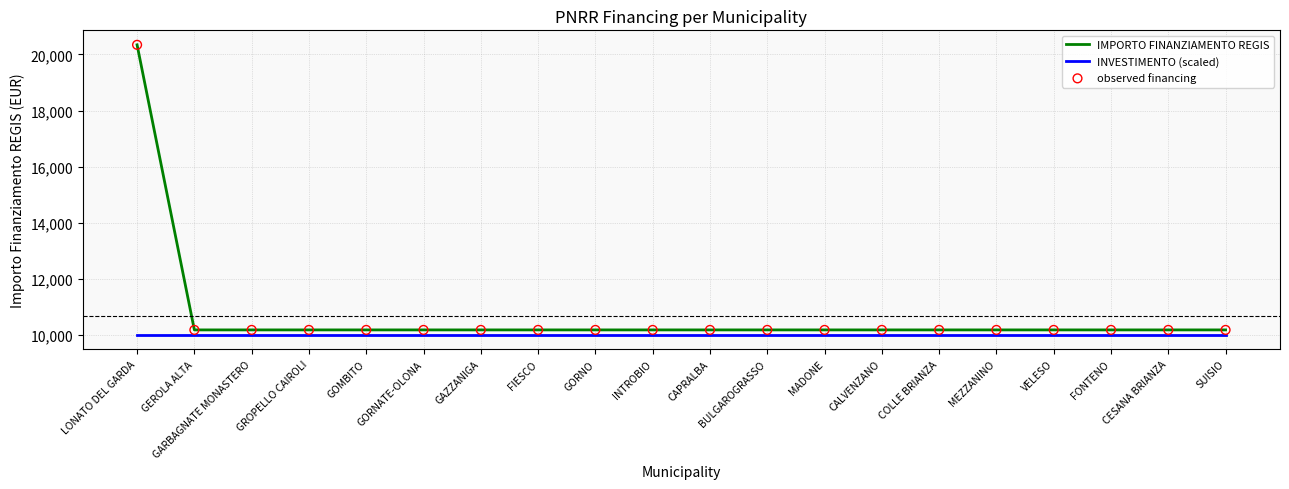

At how many categories does at least one series exceed 16401?

1